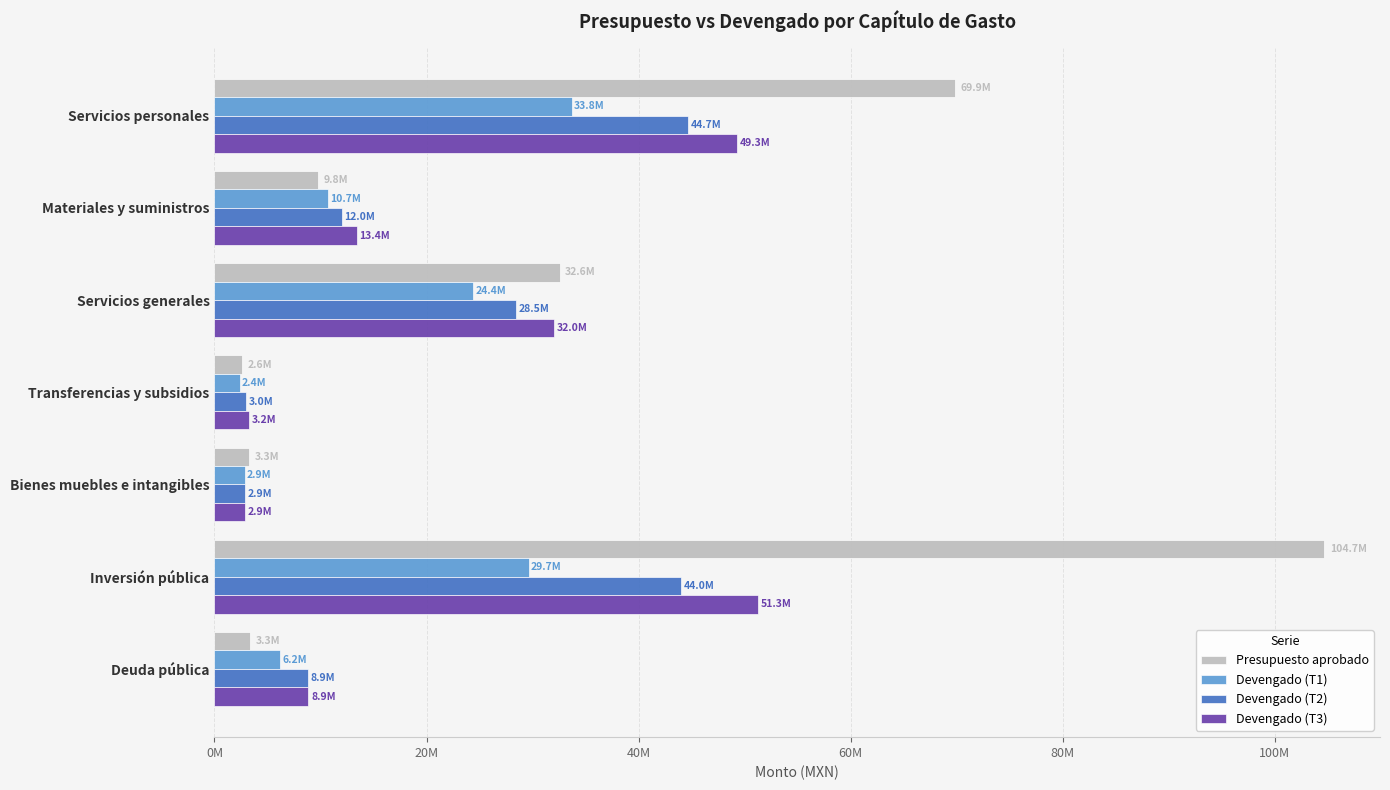

Which series has the largest total across all categories?

Presupuesto aprobado